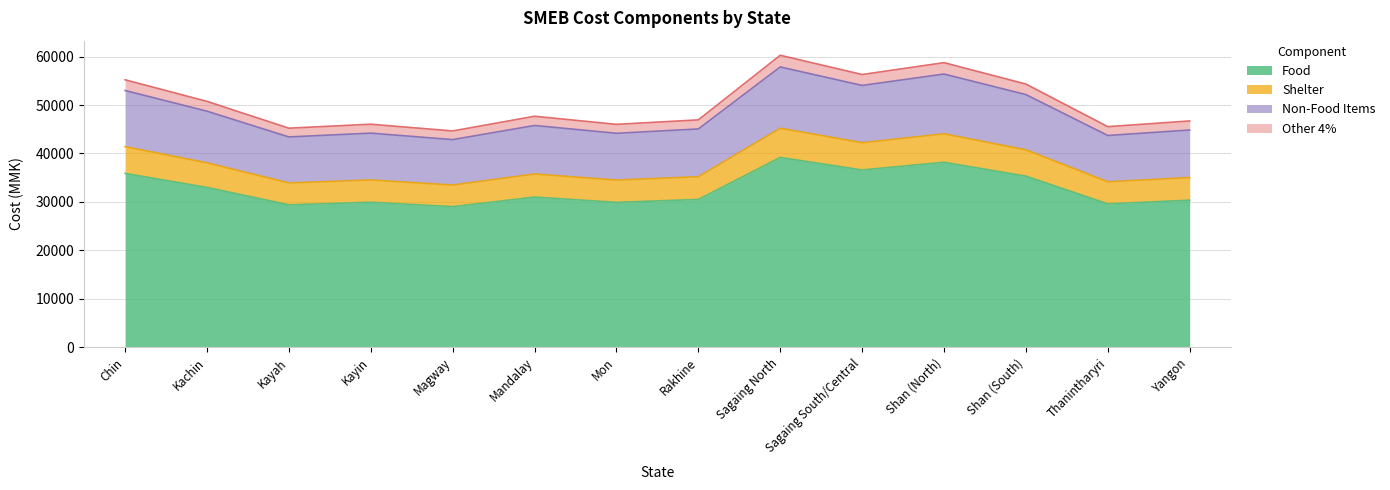

What is the label of the 10th point from the left?

Sagaing South/Central